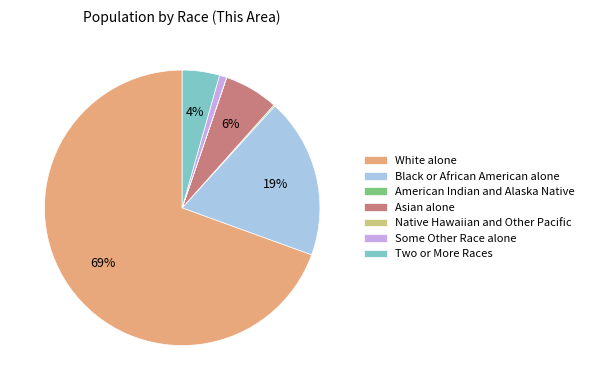

Do Two or More Races and White alone together represent more than half of the pie?

Yes